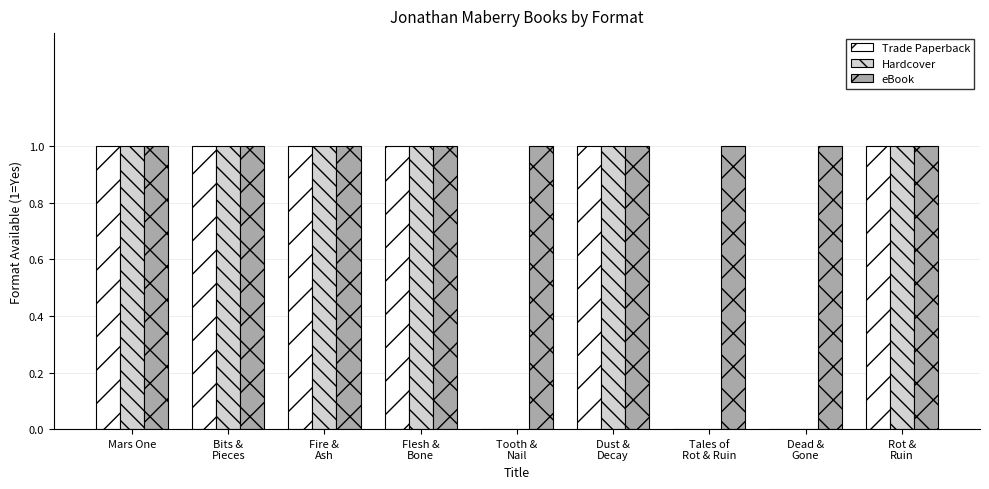

What is the sum of all eBook values?

9